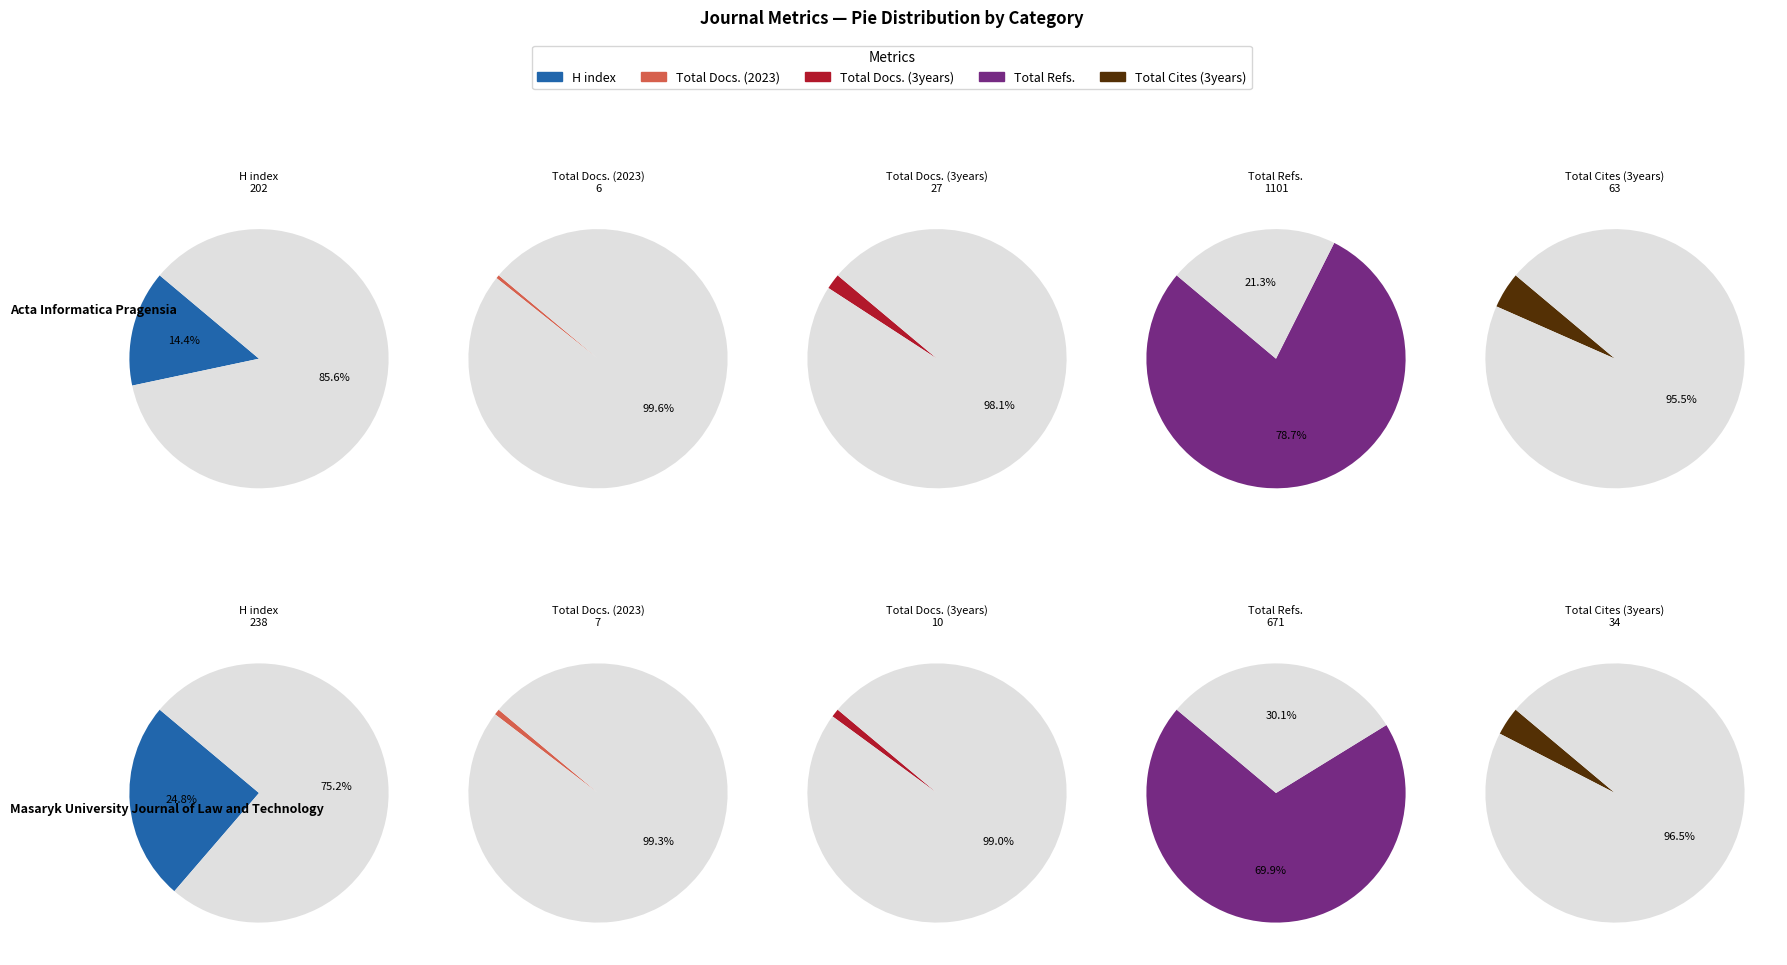

How many slices are in this pie chart?

2